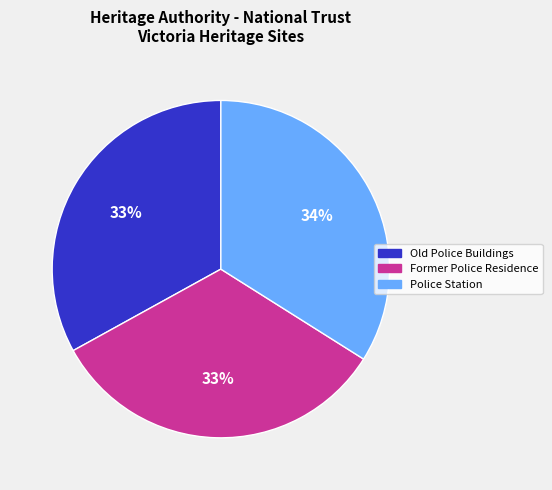

How many segments does this pie chart have?

3